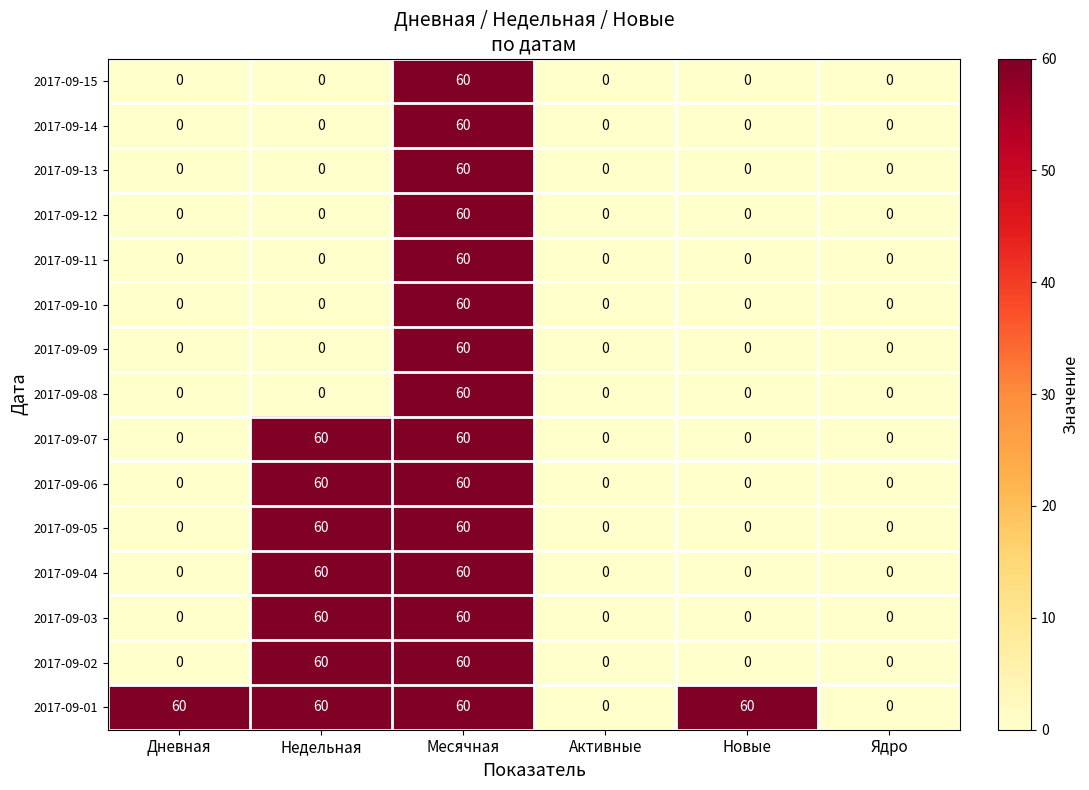

What is the maximum value for 2017-09-09?

60